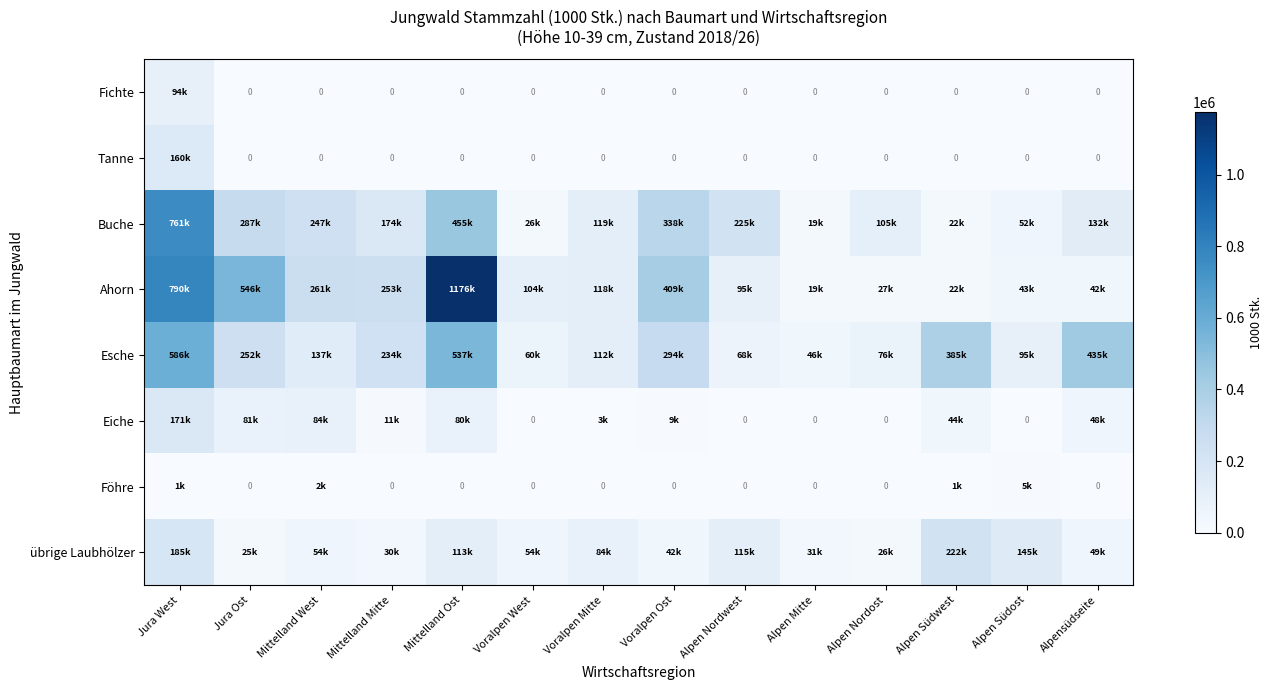

What is the difference between the Buche values at Voralpen Mitte and Voralpen Ost?

219004